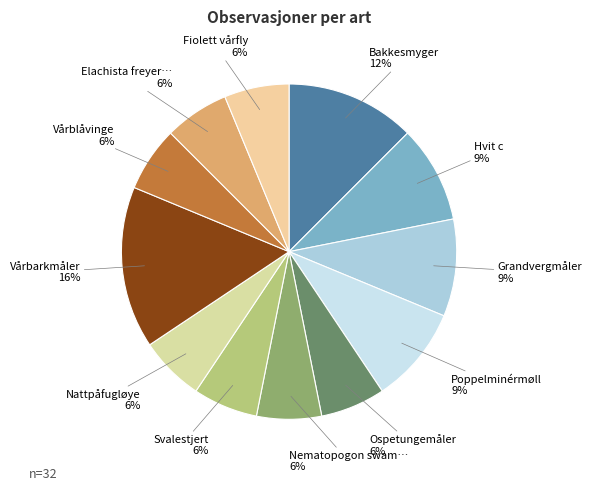

To the nearest percent, what is the average slice percentage?

8%